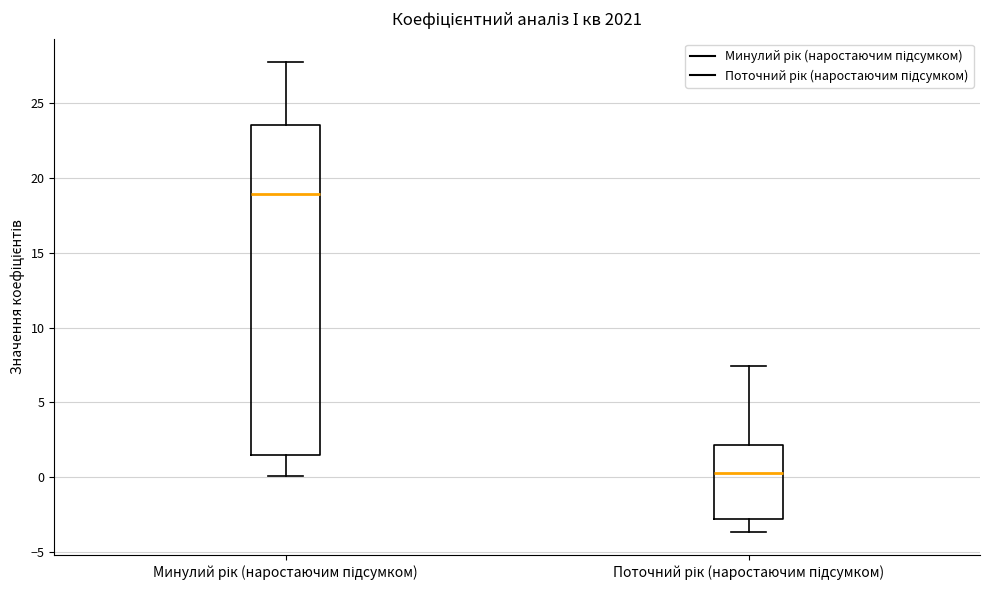

Which box is the tallest, from its lower edge to its upper edge?

Минулий рік (наростаючим підсумком)